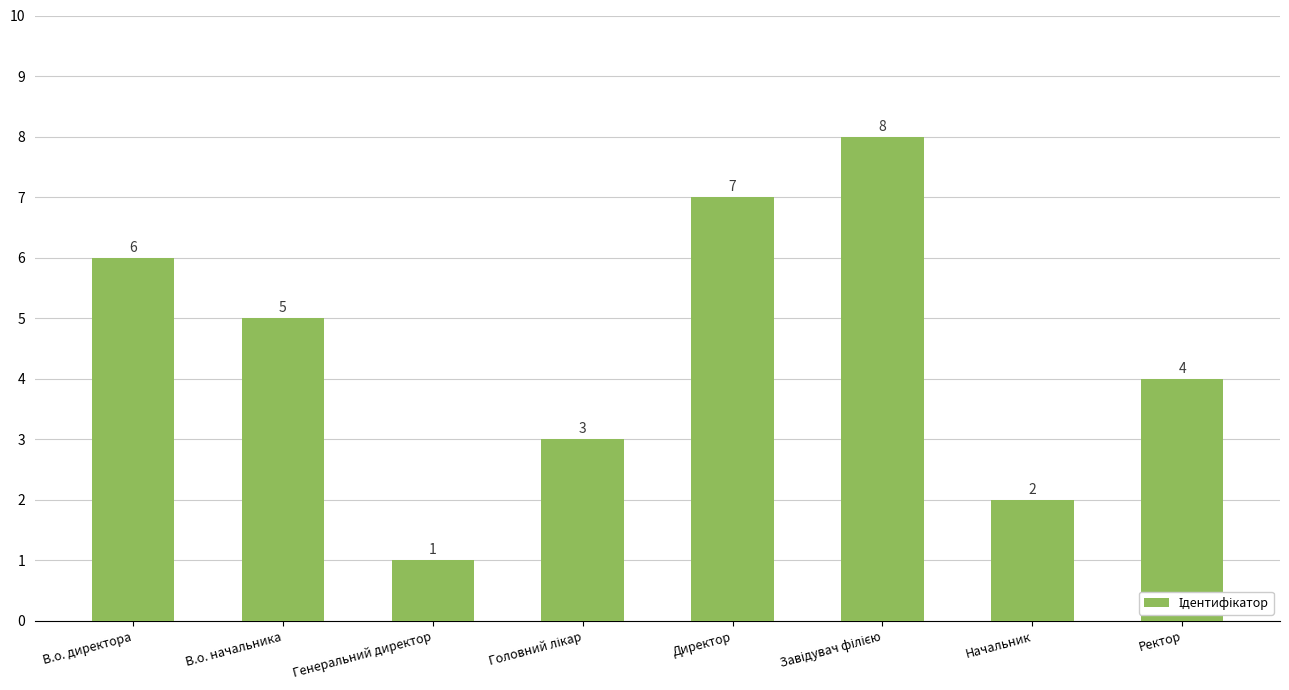

How many values are below 5?

4